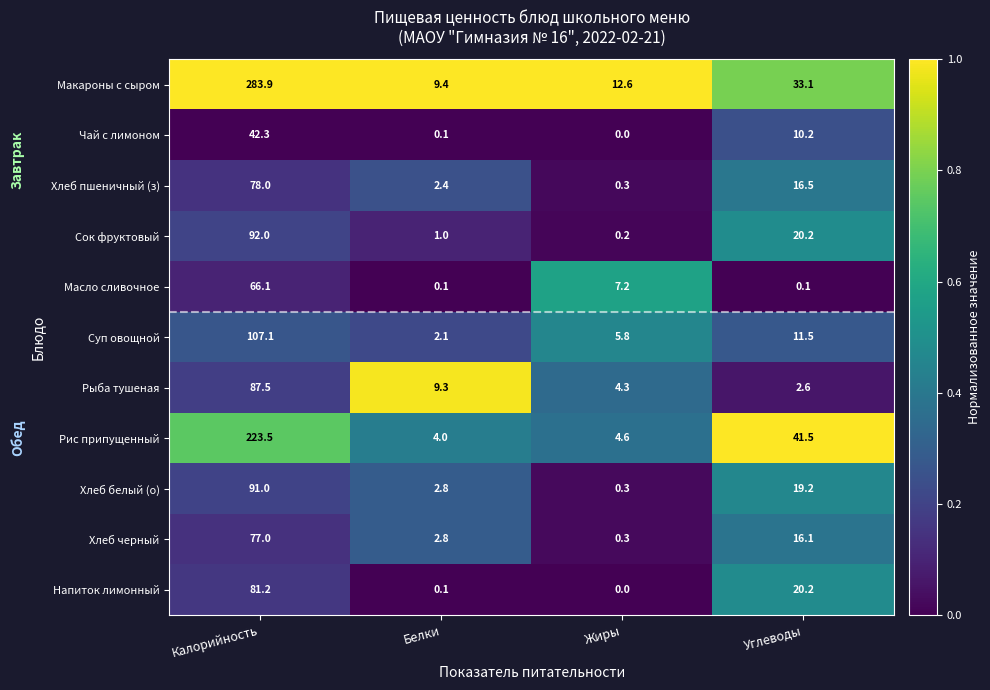

What is the sum of the Рыба тушеная values at Калорийность and Белки?

96.8